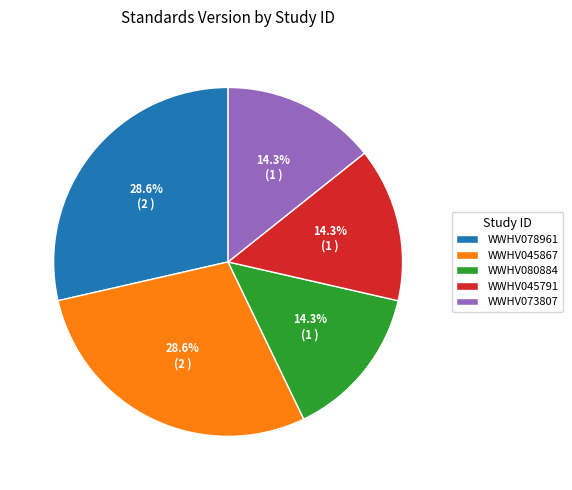

To the nearest percent, what portion does WWHV080884 represent?

14%